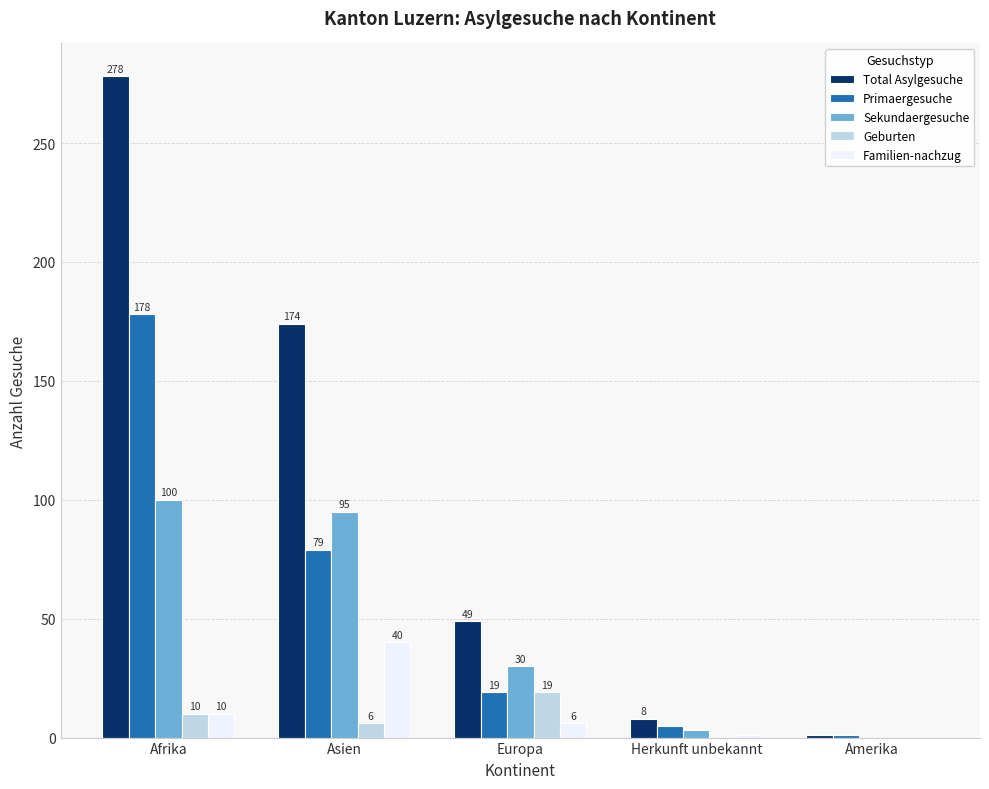

Where is Familien-nachzug nearest to the value 20?

Afrika